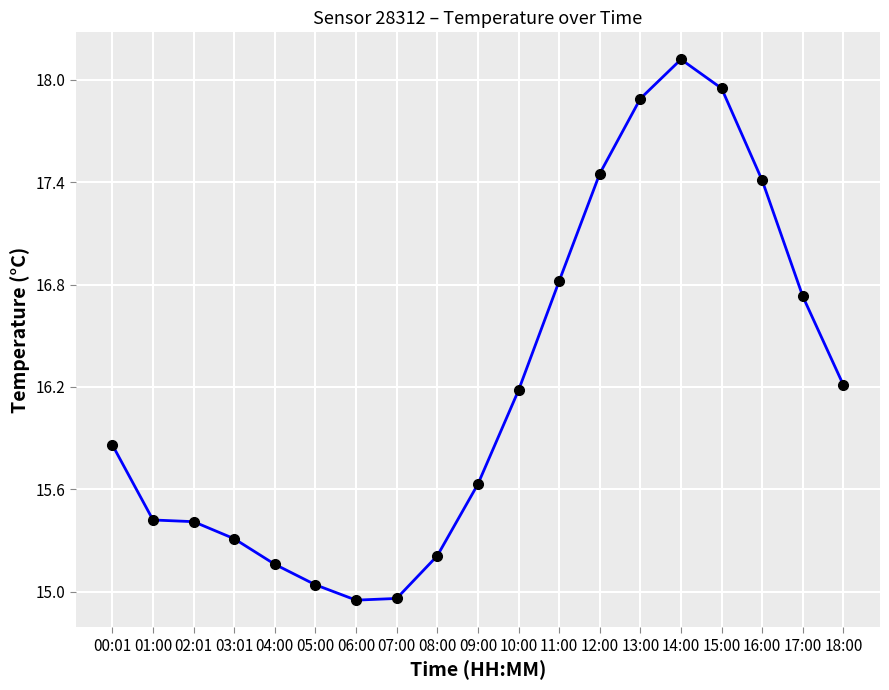

What is the greatest value displayed?

18.1